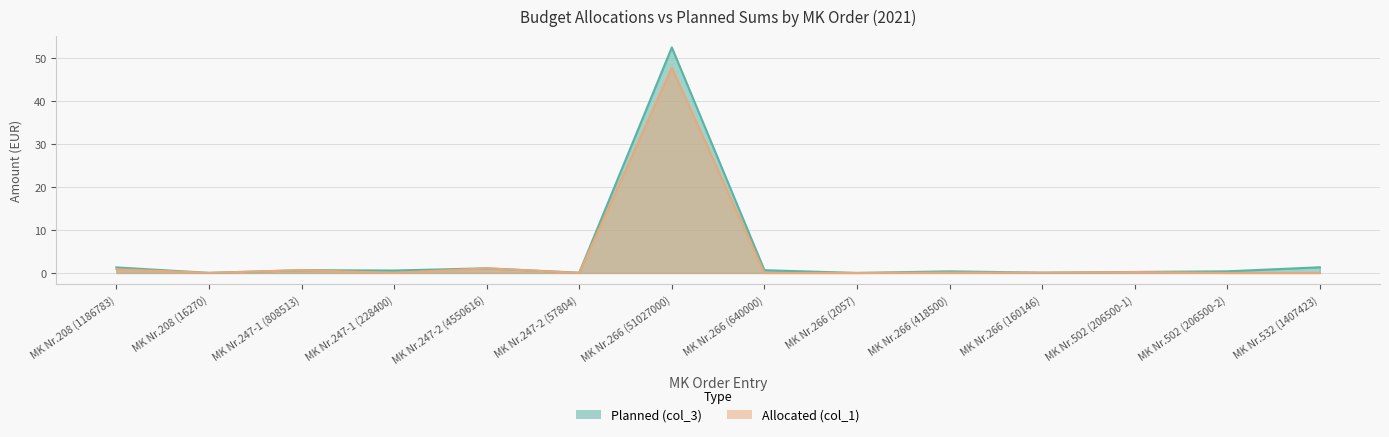

Is the value of Allocated (col_1) at MK Nr.266 (418500) greater than the value of Planned (col_3) at MK Nr.247-2 (4550616)?

No